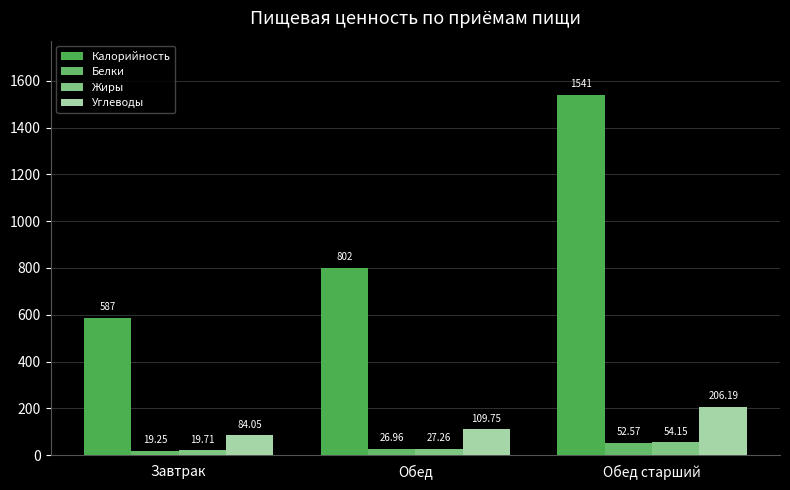

What is the smallest value displayed?

19.2